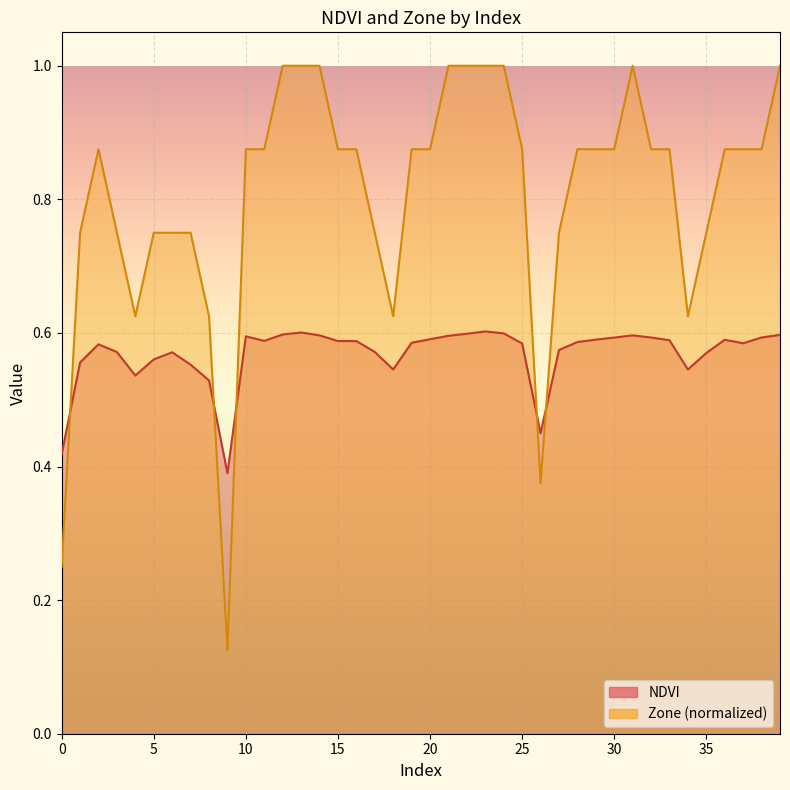

What is the difference between the maximum and second lowest values in the Zone series?

0.8